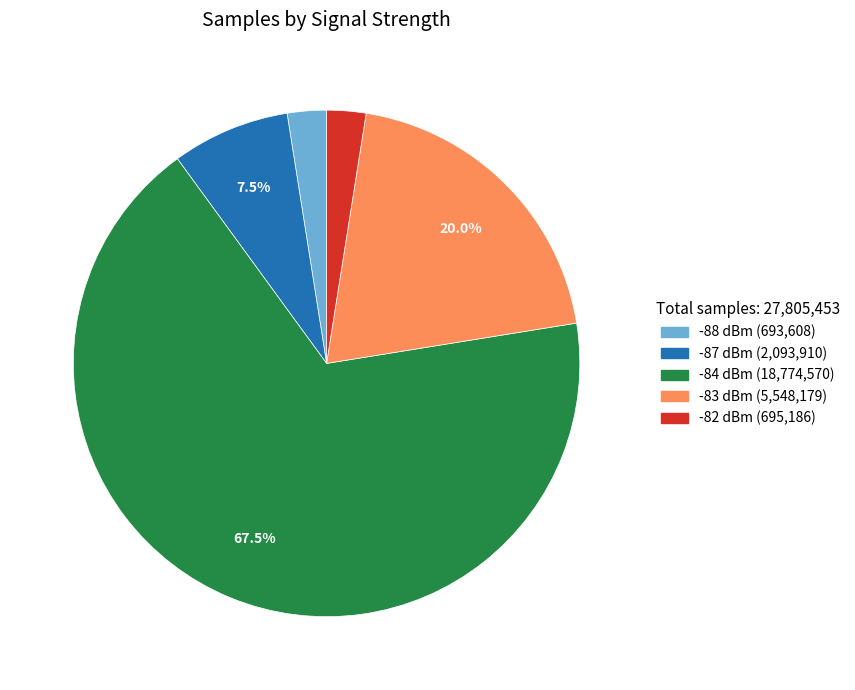

Does any single category account for the majority?

Yes